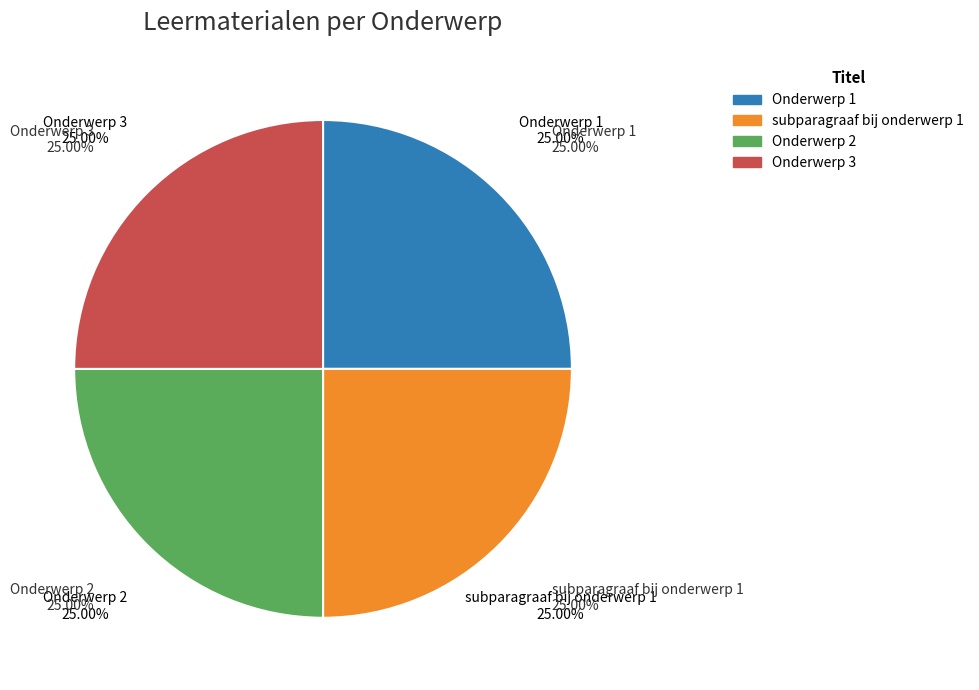

Which category has the biggest portion of the pie?

Onderwerp 3